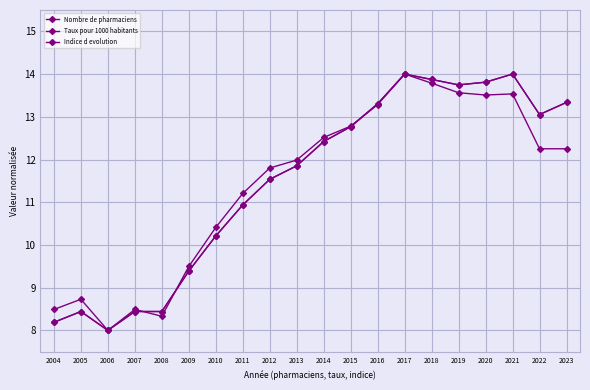

What is the total value across all series at 2005?

25.6